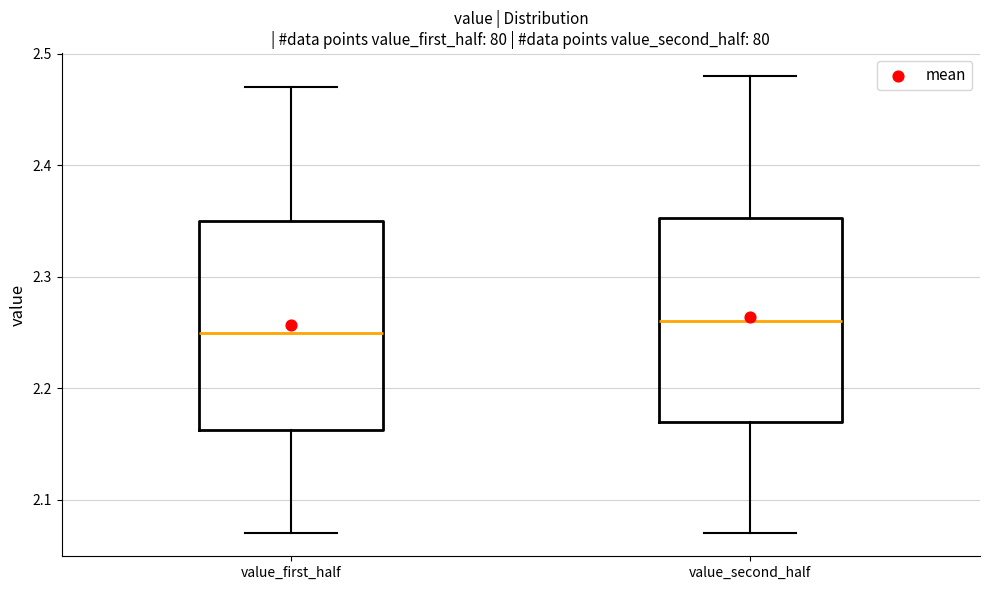

Reading left to right, read every box against the y-axis: the position of its median line, the range the box covers, and the ends of its whiskers. The values are not printed on the chart, so give them approximately, as read against the axis.

value_first_half: median 2.25, box 2.16 to 2.35, whiskers 2.07 to 2.47
value_second_half: median 2.26, box 2.17 to 2.35, whiskers 2.07 to 2.48